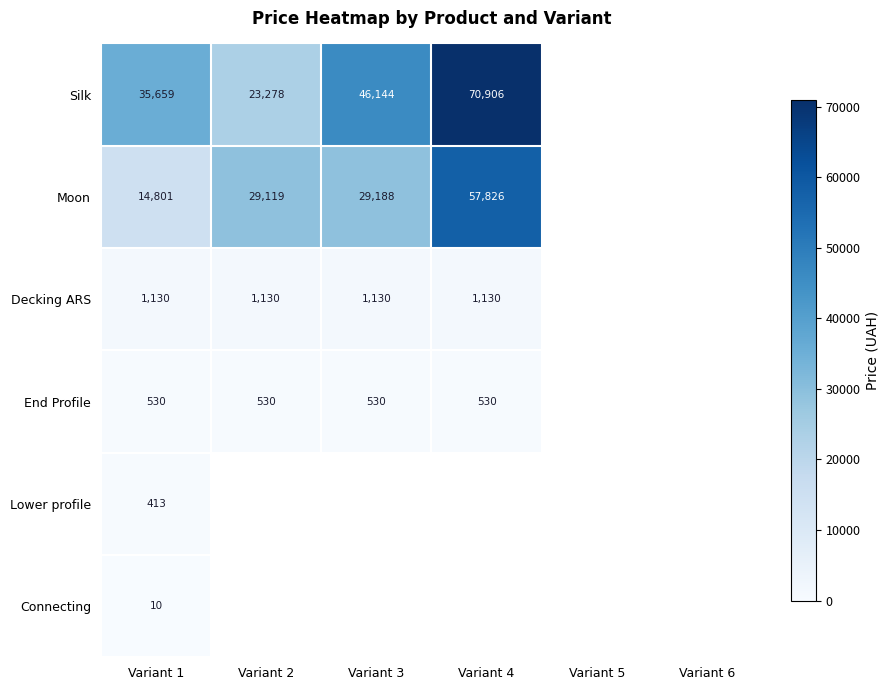

Is it true that Moon equals 29188 at Variant 3?

True